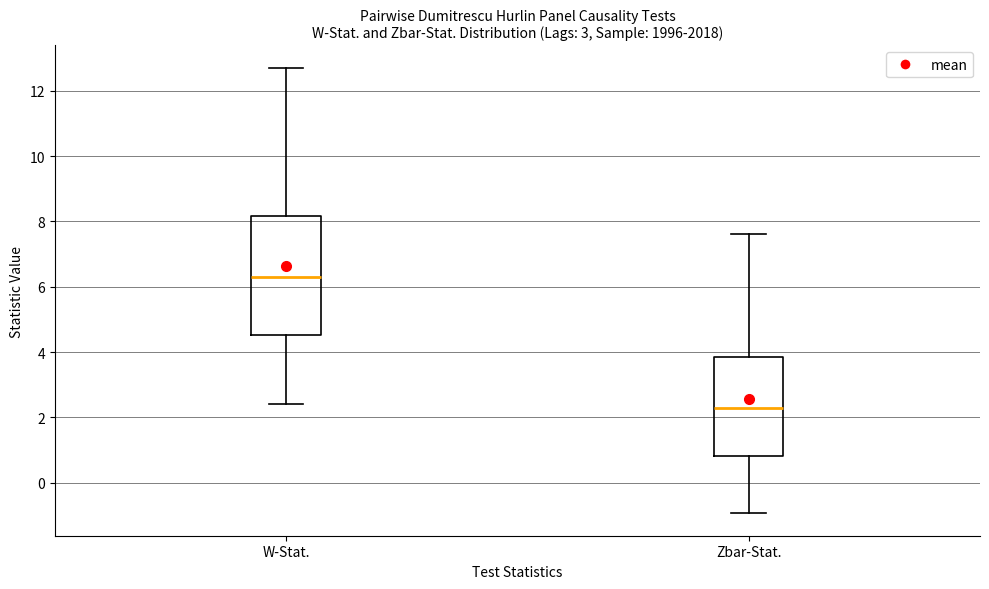

Reading left to right, transcribe this box plot: for each box, give where its median line is, the range the box spans, and where its two whiskers end, as read against the y-axis. The values are not printed on the chart, so give them approximately, as read against the axis.

W-Stat.: median 6.2, box 4.6 to 8.2, whiskers 2.4 to 12.8
Zbar-Stat.: median 2.2, box 0.8 to 3.8, whiskers -1.0 to 7.6